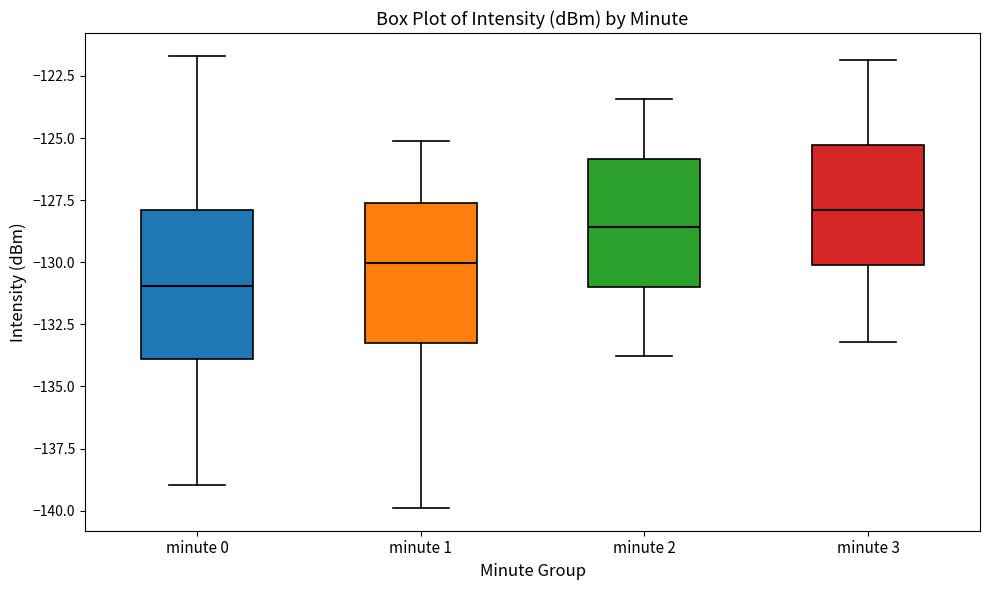

Where does the median line of the box for minute 3 sit on the y-axis? The values are not printed on the chart, so give them approximately, as read against the axis.

-128.0